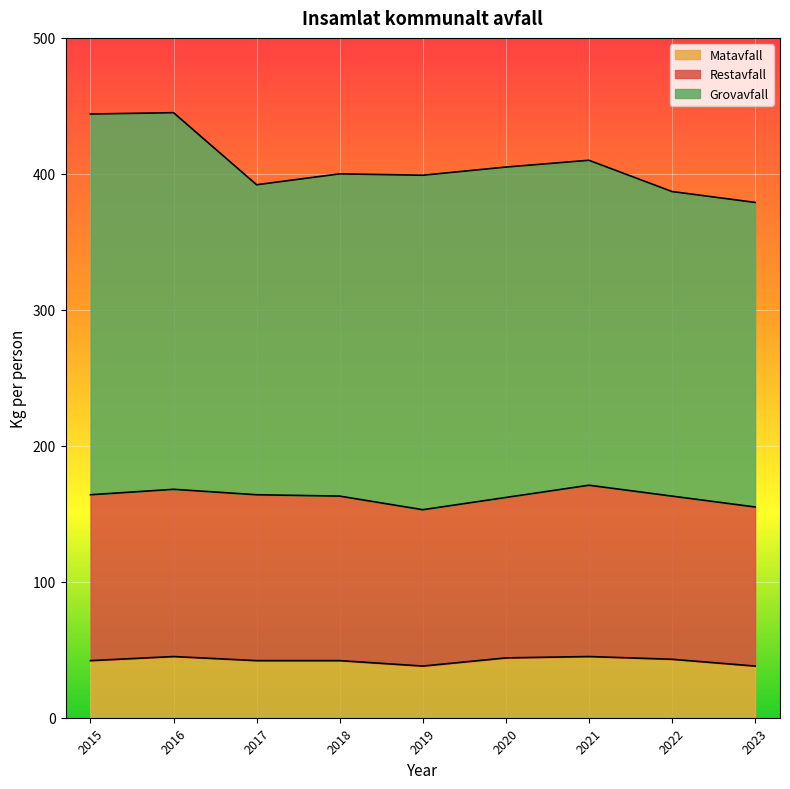

Where is the first local maximum for Restavfall?

2016